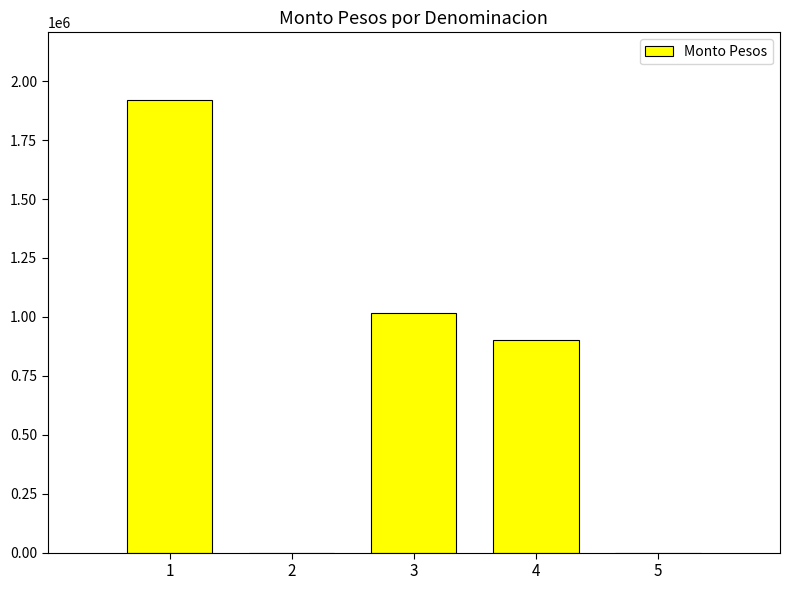

Count the number of categories in the chart.

5